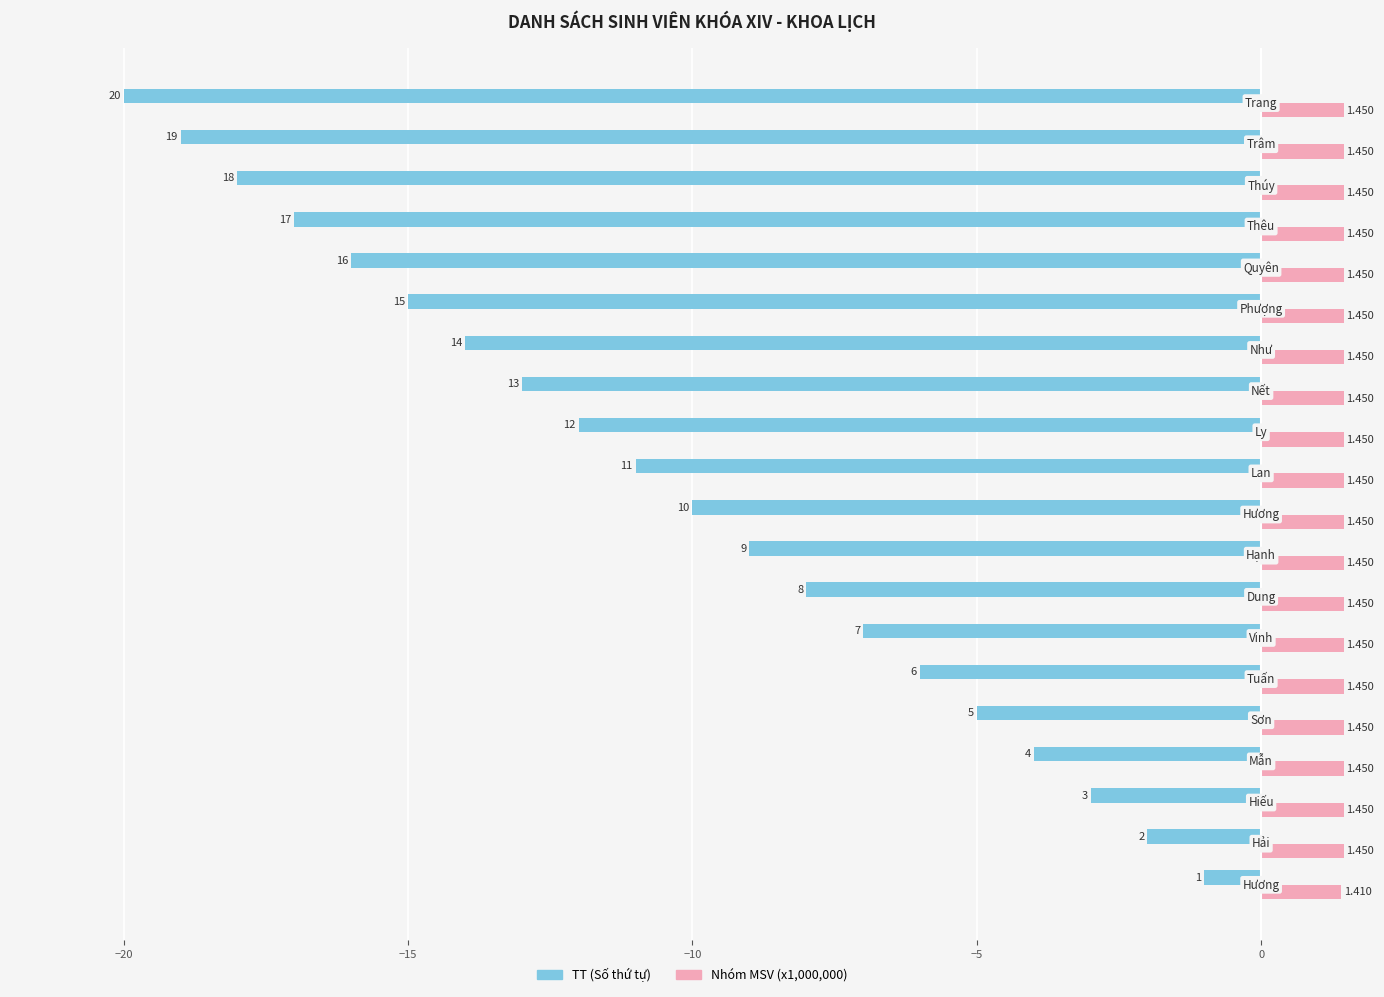

Which series has the widest spread of values?

TT (Số thứ tự)